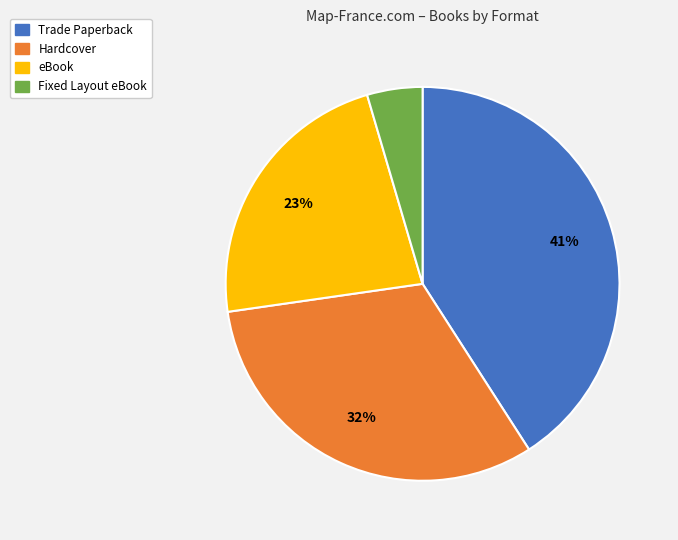

What percentage is the Fixed Layout eBook slice, to the nearest percent?

5%